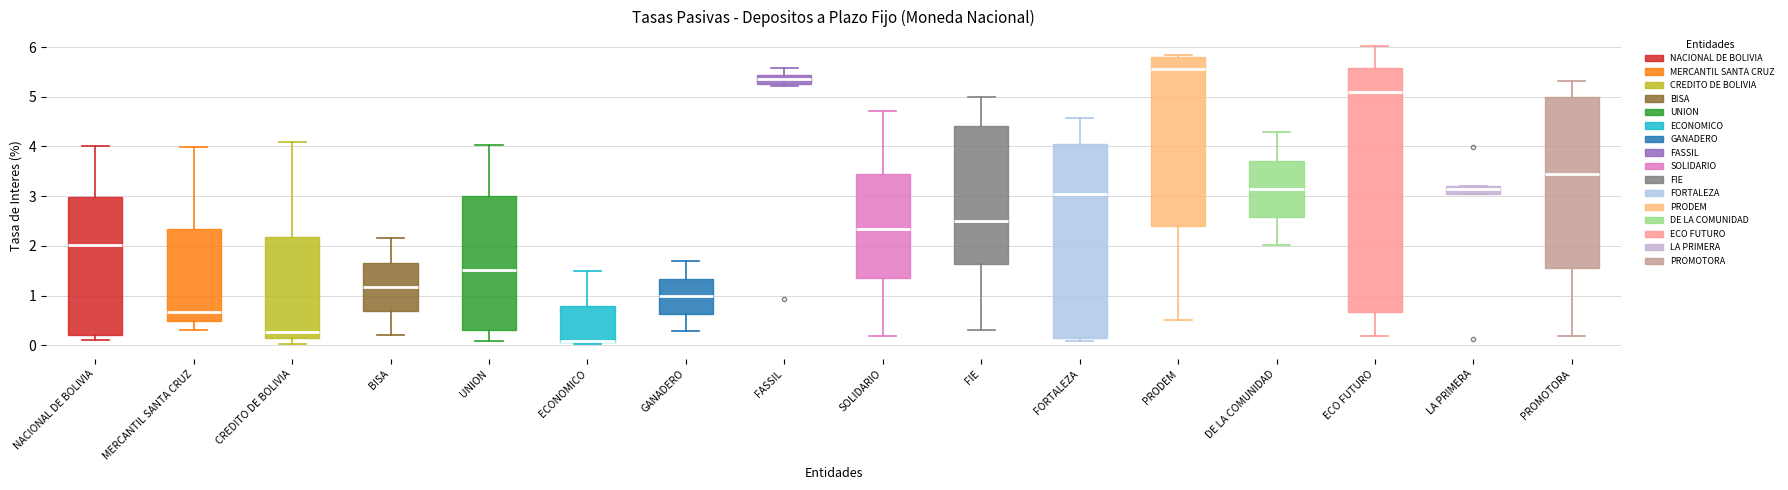

Comparing the boxes themselves (not the whiskers), which one is the tallest?

ECO FUTURO